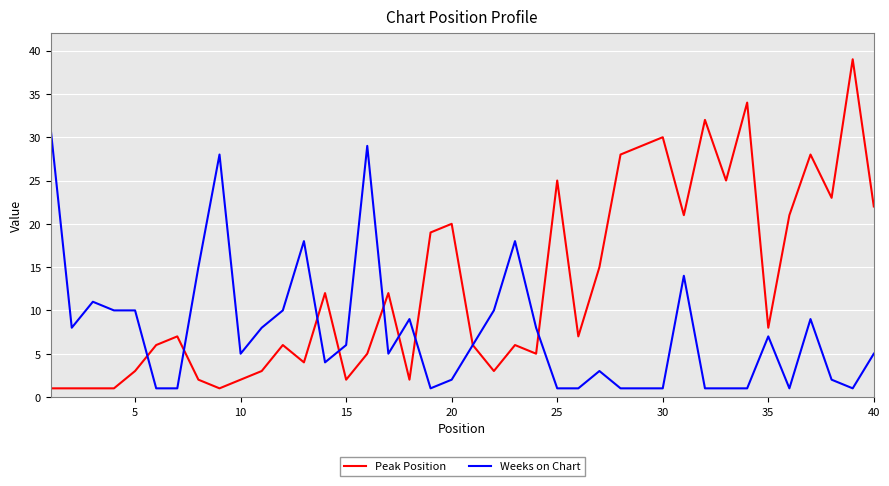

What is the maximum value for Weeks on Chart?

31